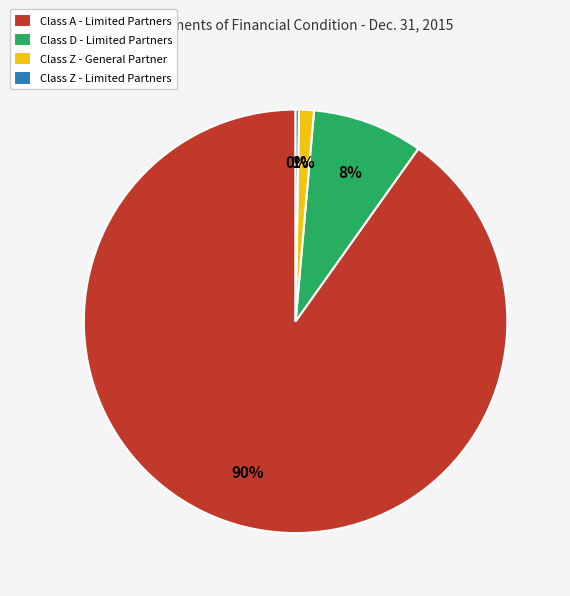

Which category has the biggest portion of the pie?

Class A - Limited Partners